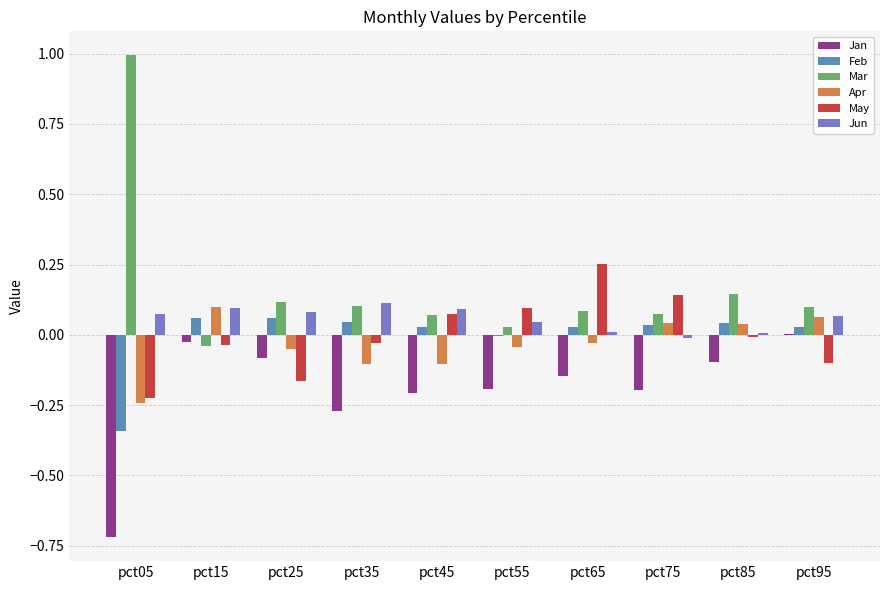

Which series has the widest spread of values?

Mar